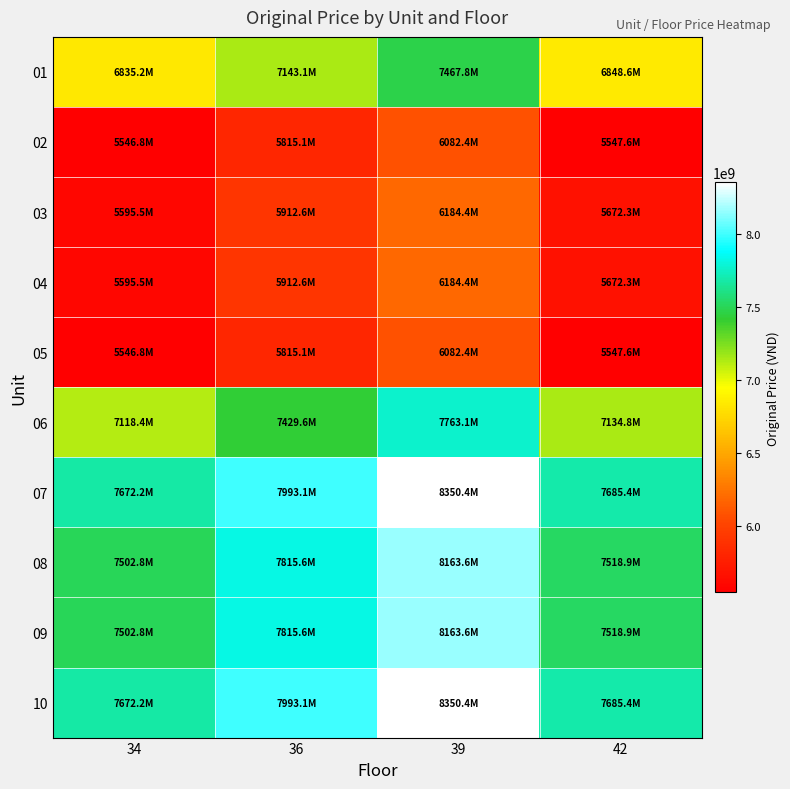

At how many categories does at least one series exceed 7889344048?

2